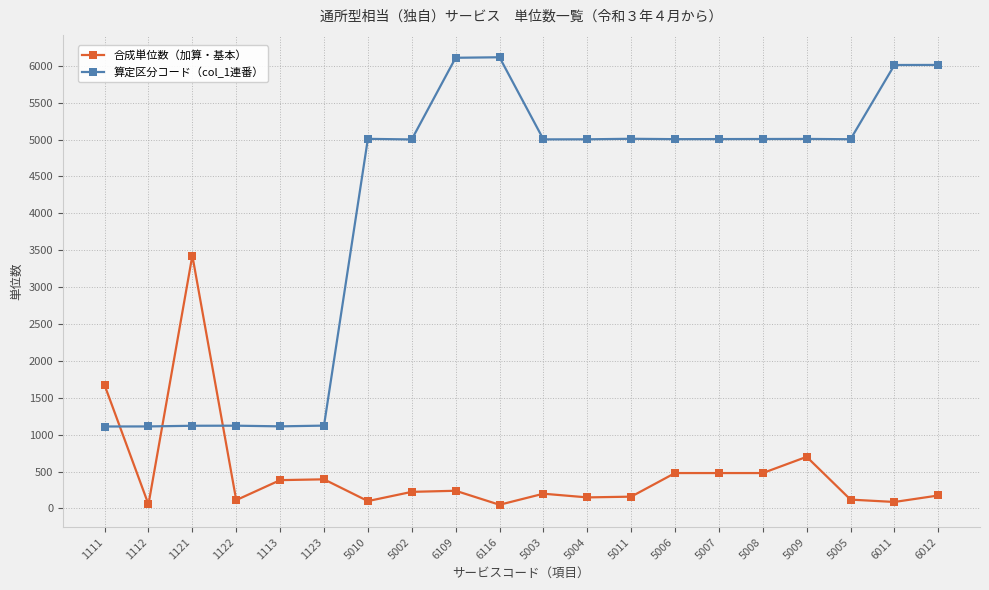

What is the label of the 5th point from the left?

1113